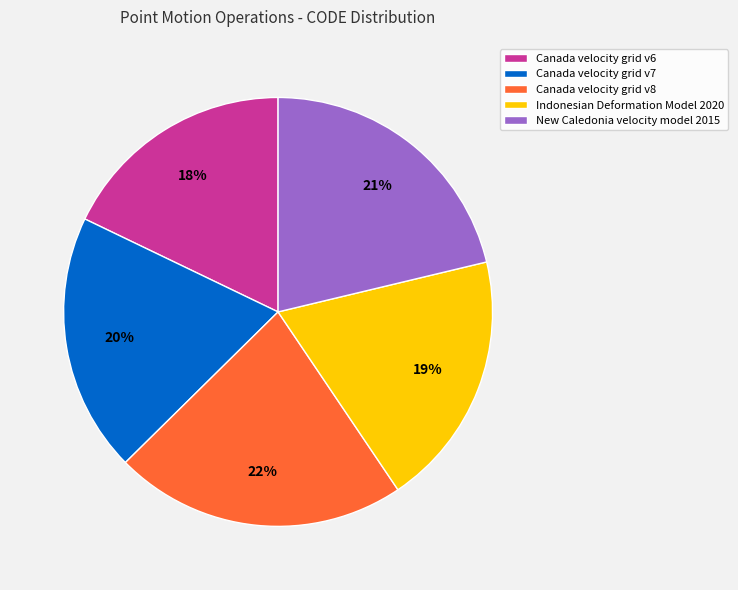

Which has a higher value, New Caledonia velocity model 2015 or Canada velocity grid v8?

Canada velocity grid v8